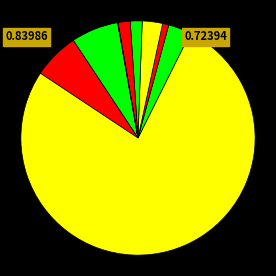

Which category has the biggest portion of the pie?

Bubble